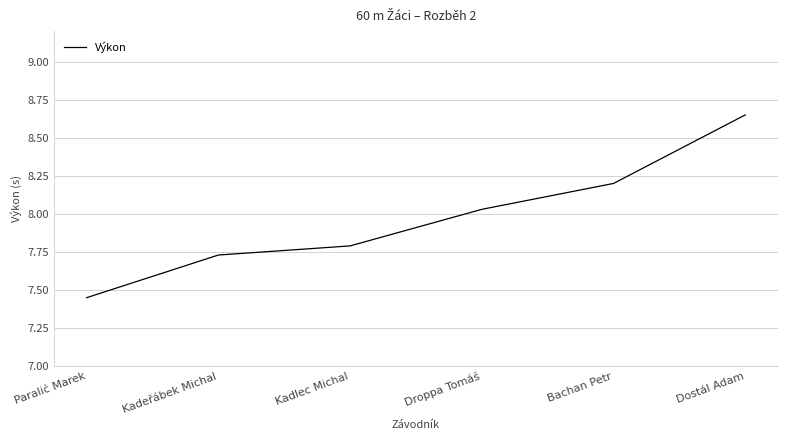

Between Paralič Marek and Dostál Adam, which is larger?

Dostál Adam